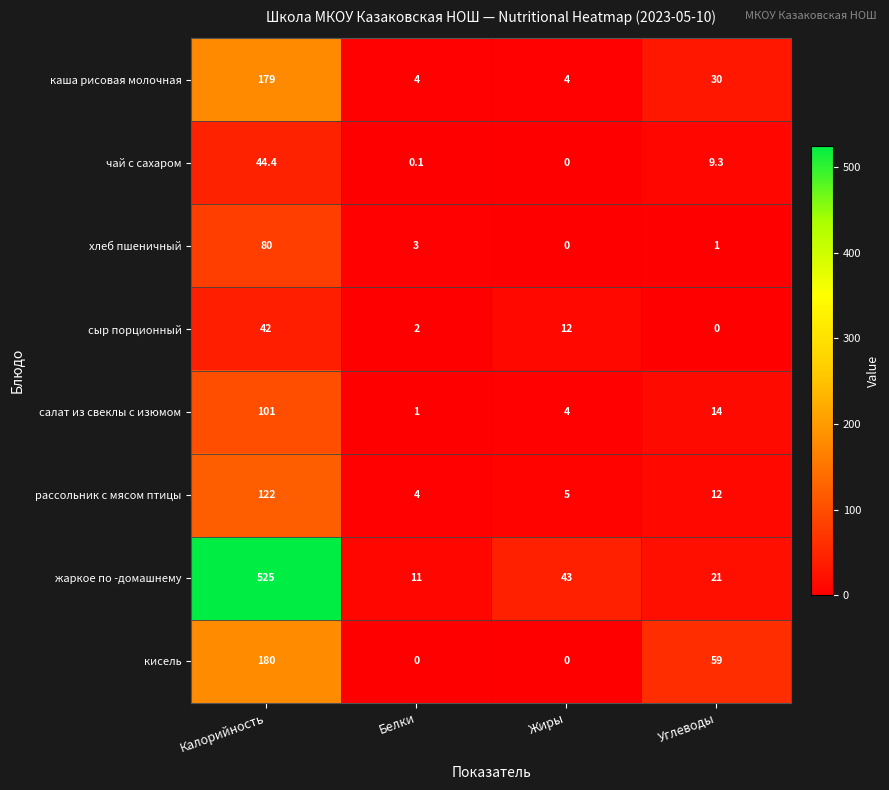

Which series has the largest total across all categories?

жаркое по -домашнему